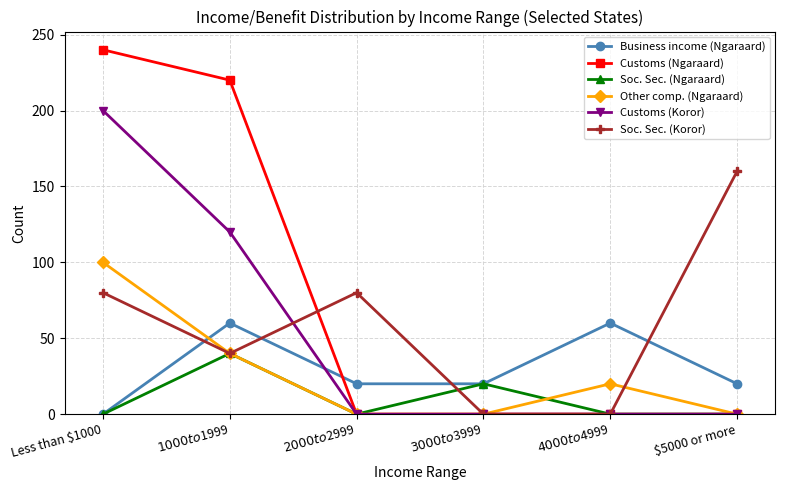

True or false: Business income (Ngaraard) has a value of -21 at Less than $1000.

False